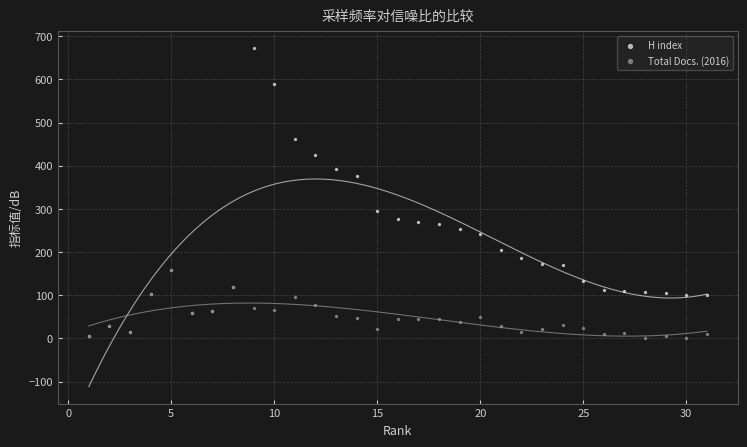

What are all the series names shown in the legend?

H index, Total Docs. (2016)